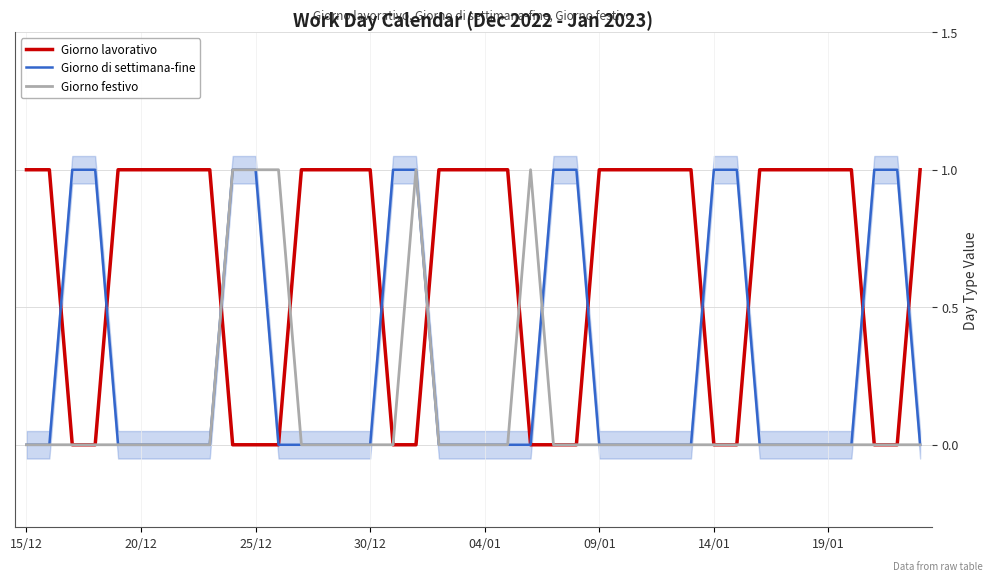

Rank the series by their maximum value, from highest to lowest.

Giorno lavorativo, Giorno di settimana-fine, Giorno festivo